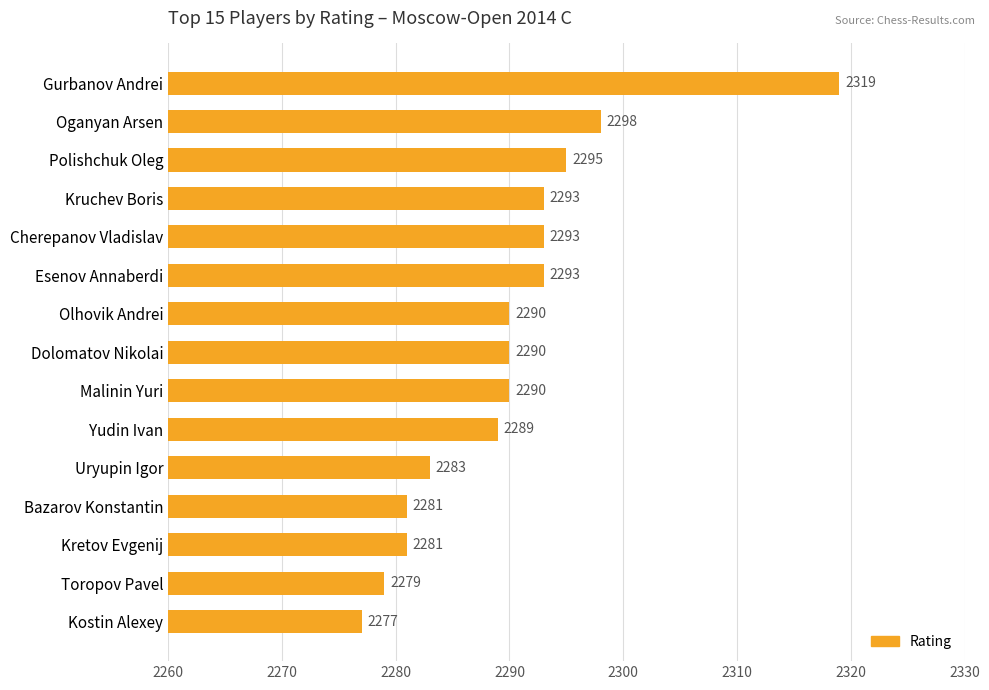

Which has a higher value, Esenov Annaberdi or Olhovik Andrei?

Esenov Annaberdi